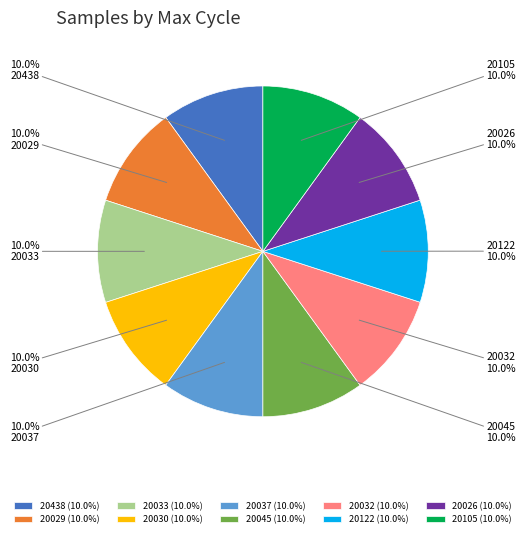

What portion of the pie excludes 20029?

90.0%